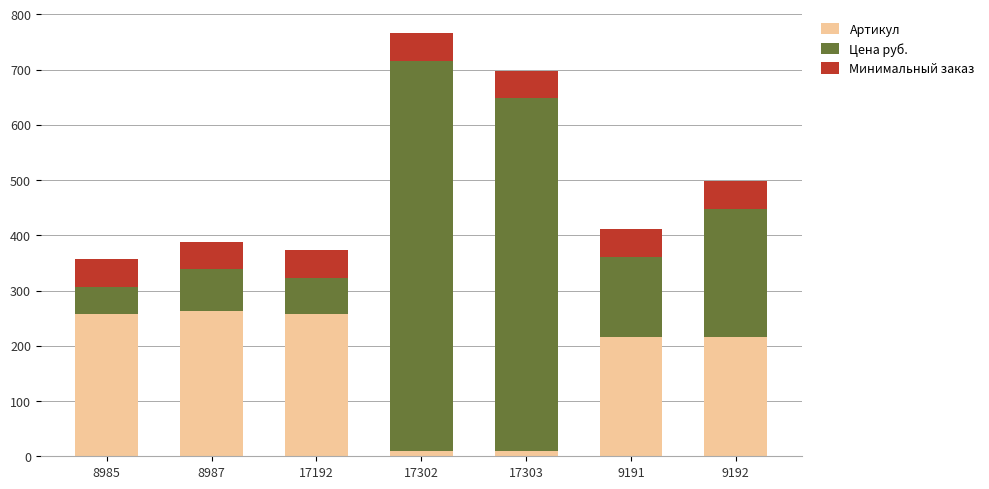

The Артикул series shows 93.6 at 8987. True or false?

False